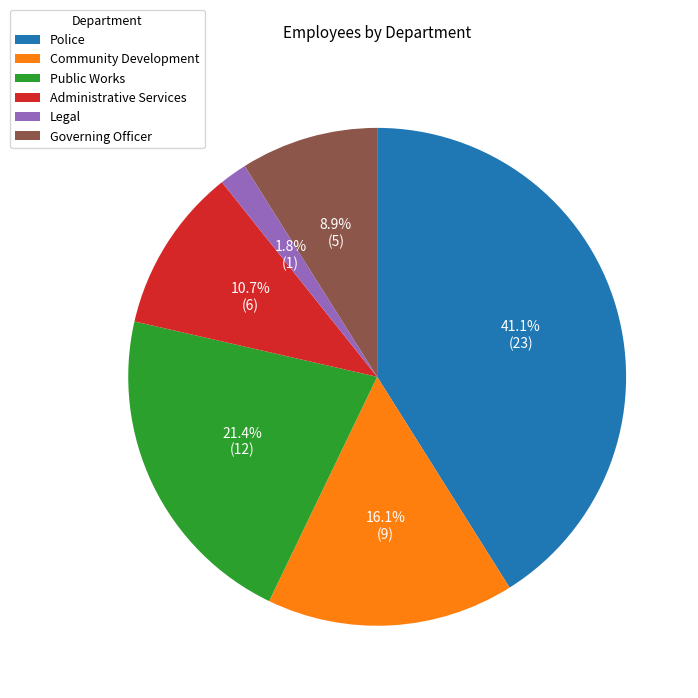

Between Governing Officer and Police, which is larger?

Police